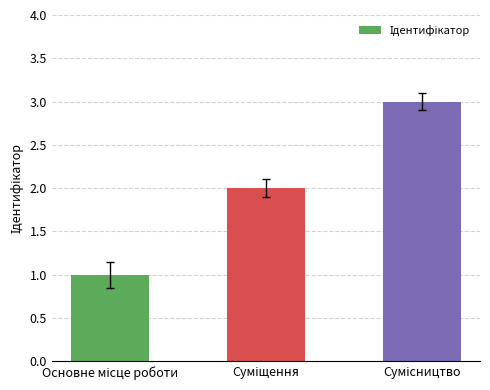

What is the sum of all values?

6